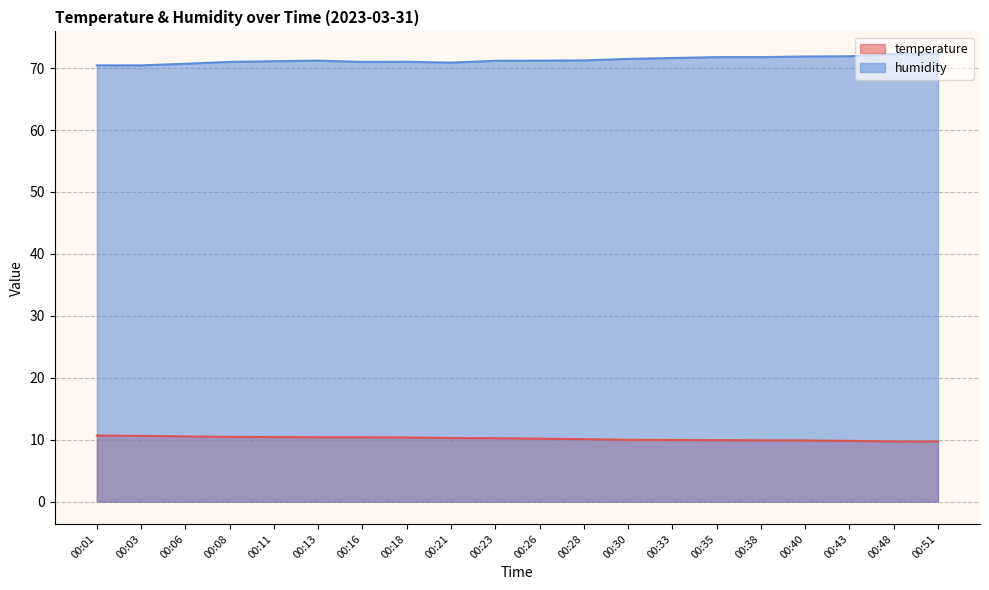

Where does the temperature series first go above 10?

00:01